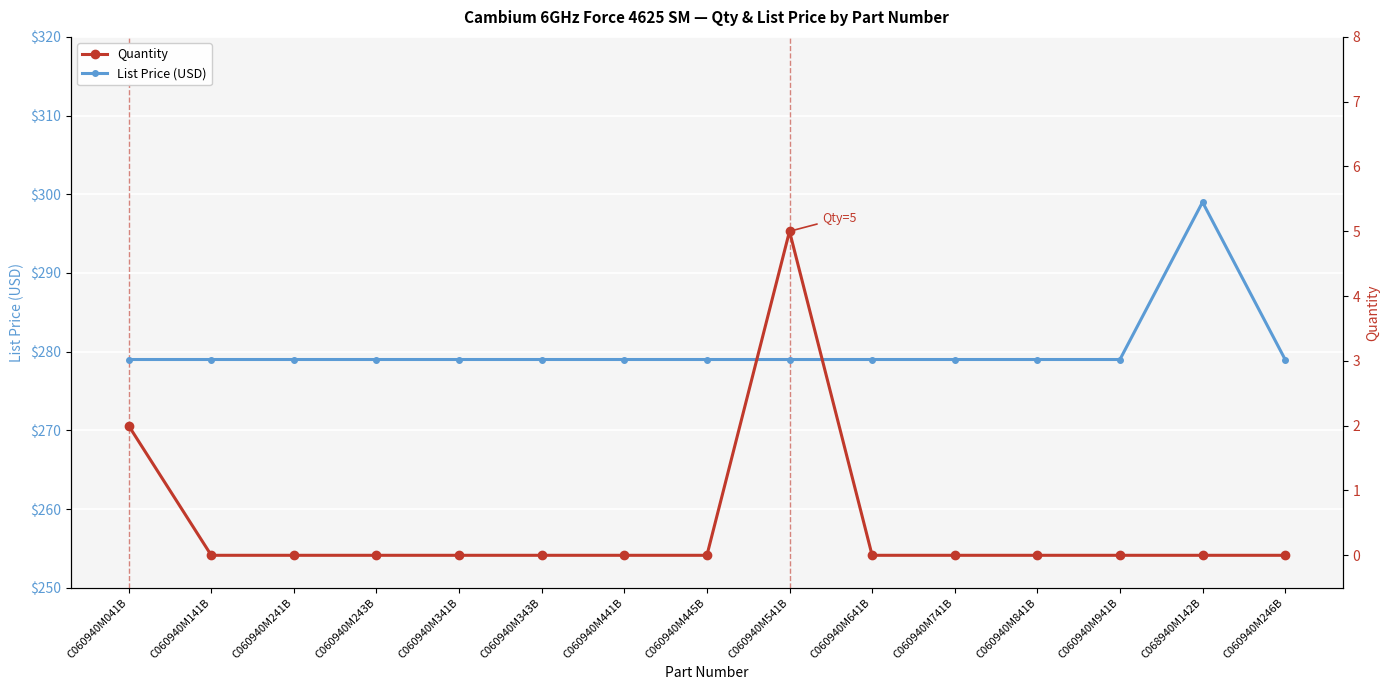

What is the difference between the maximum and minimum values in the Quantity series?

5